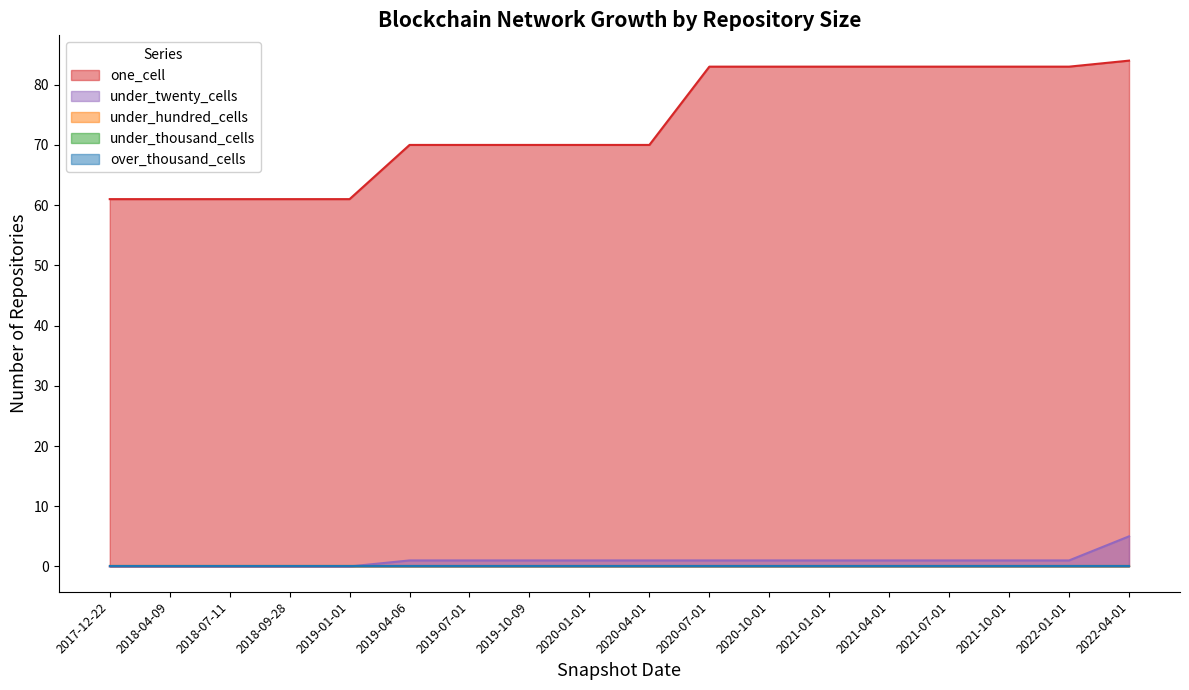

Does the chart have visible grid lines?

No